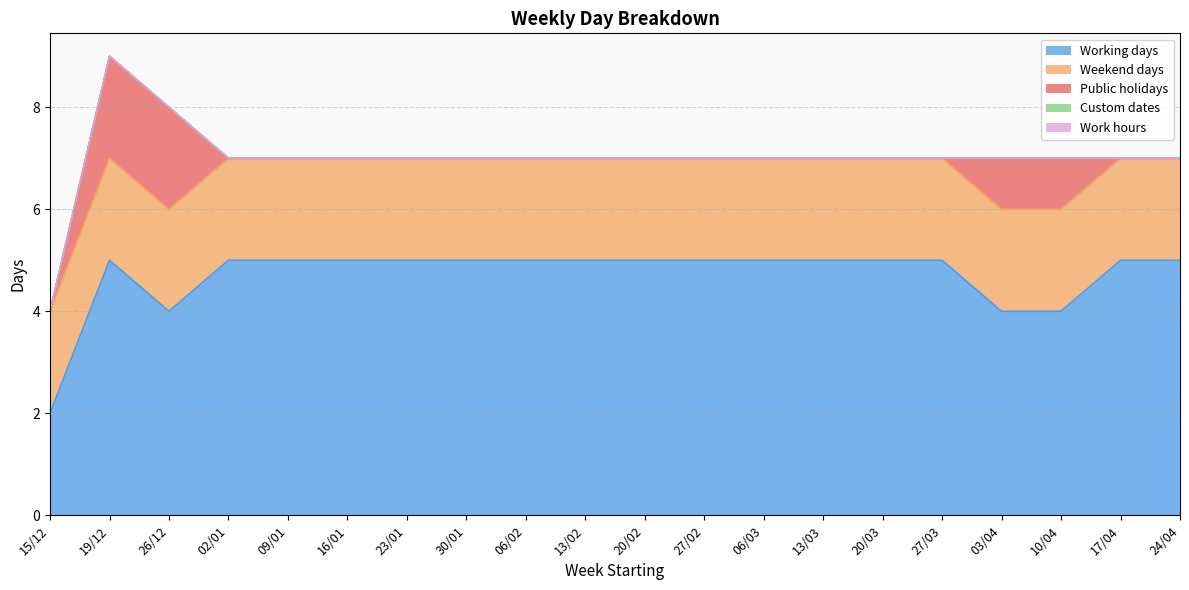

Reading left to right, what are all the values shown in this chart?

Working days: 2	5	4	5	5	5	5	5	5	5	5	5	5	5	5	5	4	4	5	5
Weekend days: 2	2	2	2	2	2	2	2	2	2	2	2	2	2	2	2	2	2	2	2
Public holidays: 0	2	2	0	0	0	0	0	0	0	0	0	0	0	0	0	1	1	0	0
Custom dates: 0	0	0	0	0	0	0	0	0	0	0	0	0	0	0	0	0	0	0	0
Work hours: 0	0	0	0	0	0	0	0	0	0	0	0	0	0	0	0	0	0	0	0